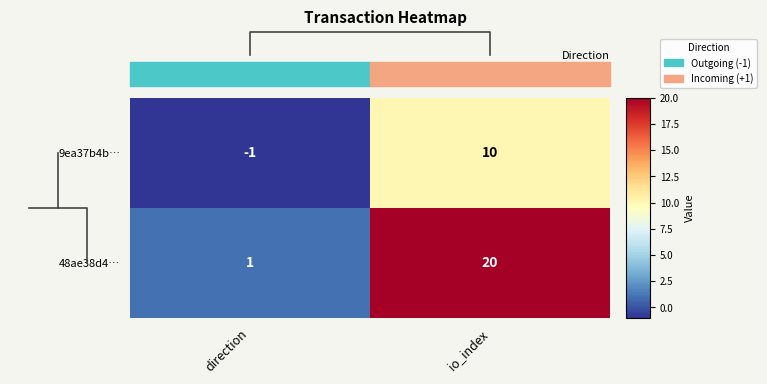

How many distinct data groups are displayed?

2